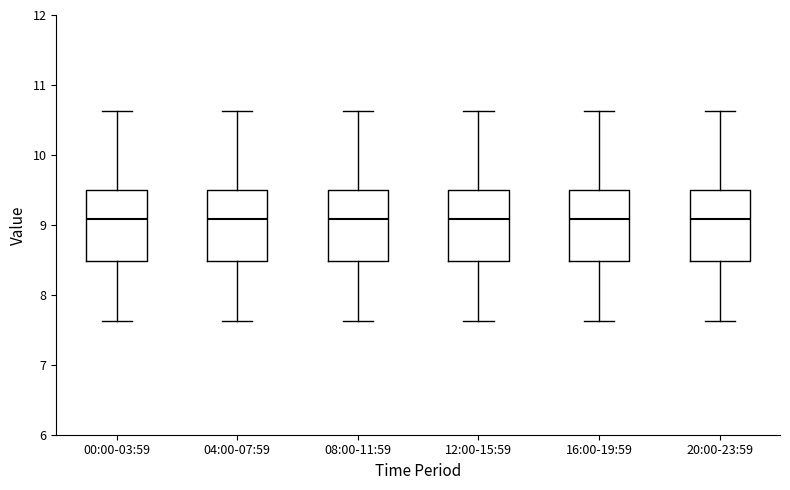

Reading left to right, read every box against the y-axis: the position of its median line, the range the box covers, and the ends of its whiskers. The values are not printed on the chart, so give them approximately, as read against the axis.

00:00-03:59: median 9.1, box 8.5 to 9.5, whiskers 7.6 to 10.6
04:00-07:59: median 9.1, box 8.5 to 9.5, whiskers 7.6 to 10.6
08:00-11:59: median 9.1, box 8.5 to 9.5, whiskers 7.6 to 10.6
12:00-15:59: median 9.1, box 8.5 to 9.5, whiskers 7.6 to 10.6
16:00-19:59: median 9.1, box 8.5 to 9.5, whiskers 7.6 to 10.6
20:00-23:59: median 9.1, box 8.5 to 9.5, whiskers 7.6 to 10.6